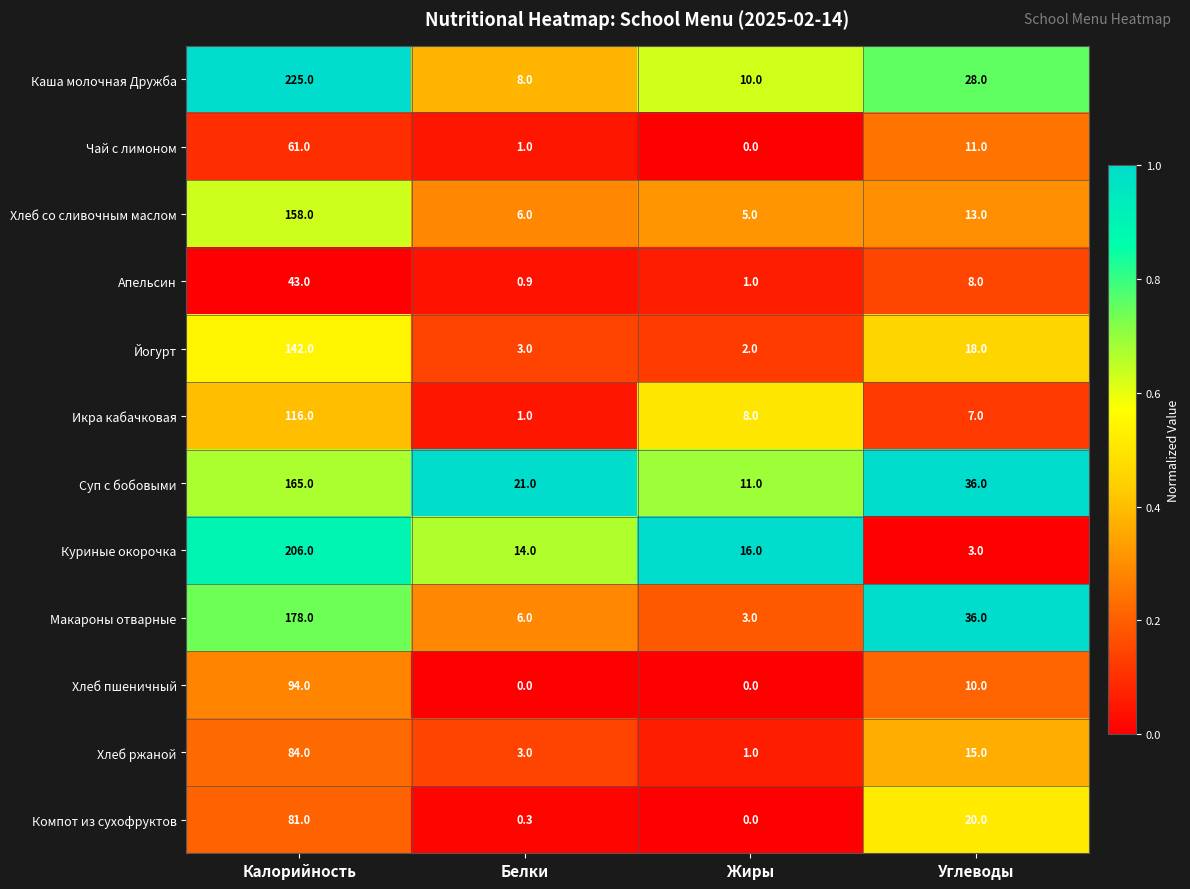

True or false: Хлеб со сливочным маслом has a value of 158.0 at Калорийность.

True